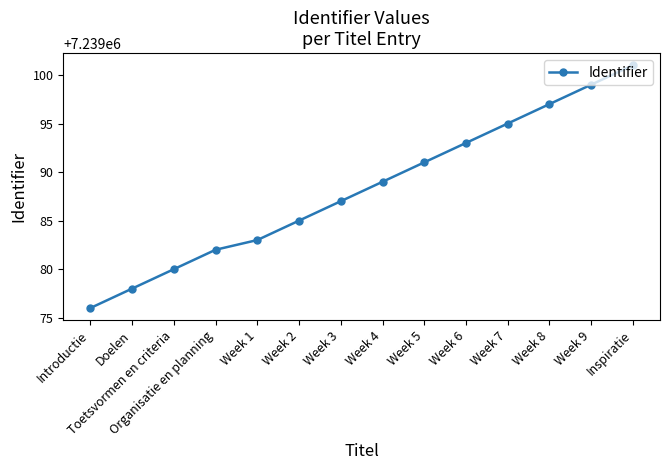

What value does the data have at Organisatie en planning?

7239082